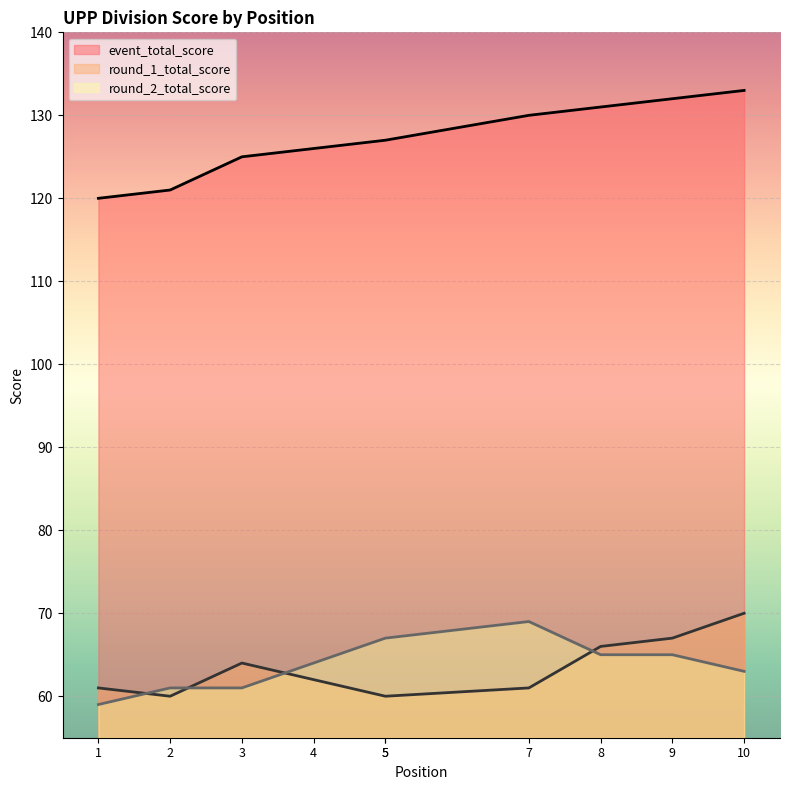

Reading right to left, transcribe all the data shown in this chart.

event_total_score: 133	132	131	130	127	127	126	125	121	120
round_1_total_score: 70	67	66	61	60	60	62	64	60	61
round_2_total_score: 63	65	65	69	67	67	64	61	61	59